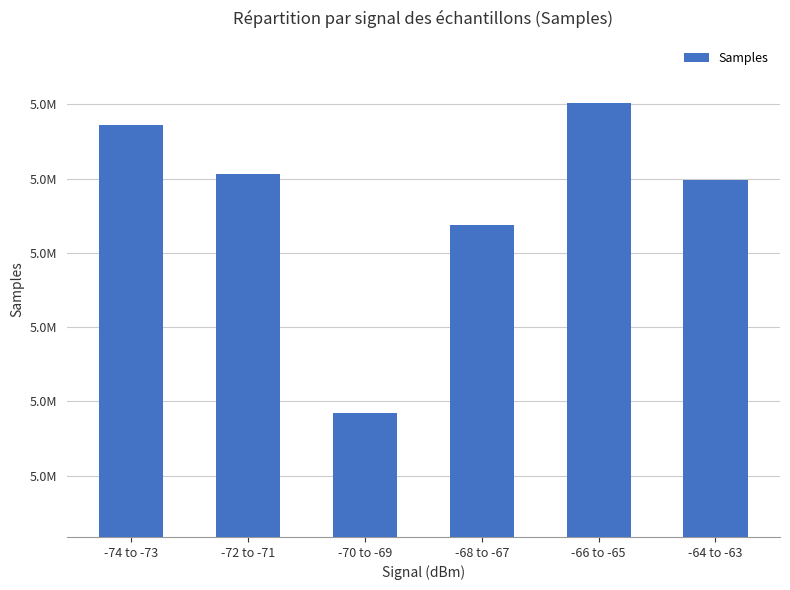

Does the chart contain any negative values?

No